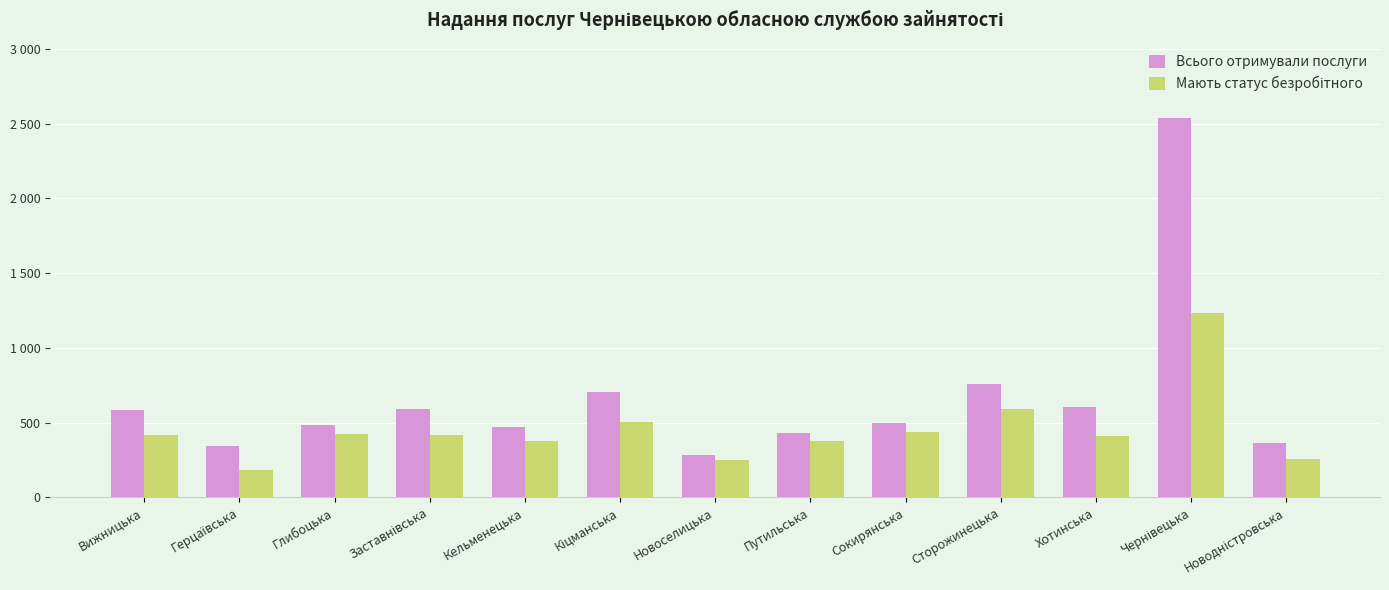

List the labels in order of Мають статус безробітного value, smallest first.

Герцаївська, Новоселицька, Новодністровська, Кельменецька, Путильська, Хотинська, Заставнівська, Вижницька, Глибоцька, Сокирянська, Кіцманська, Сторожинецька, Чернівецька